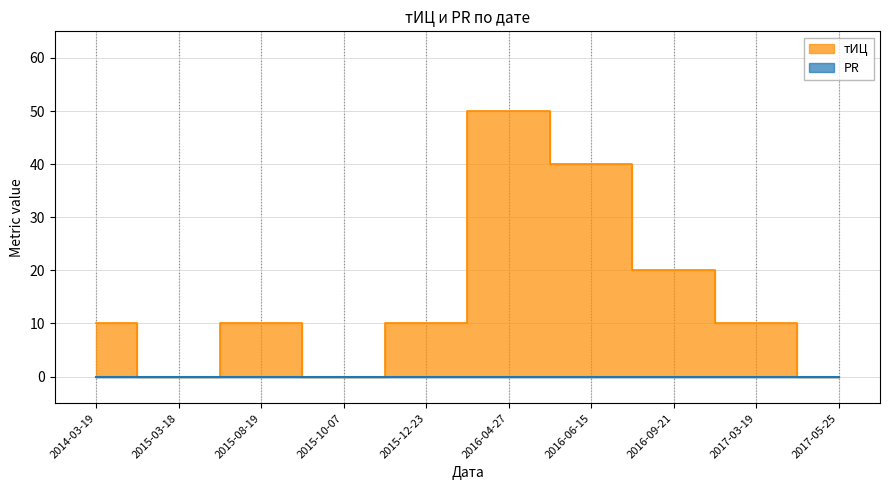

What is the average value?

15